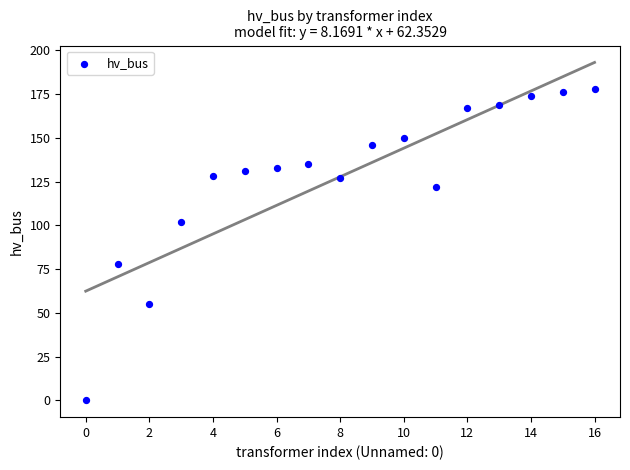

What is the range of Y values (max minus min)?

178